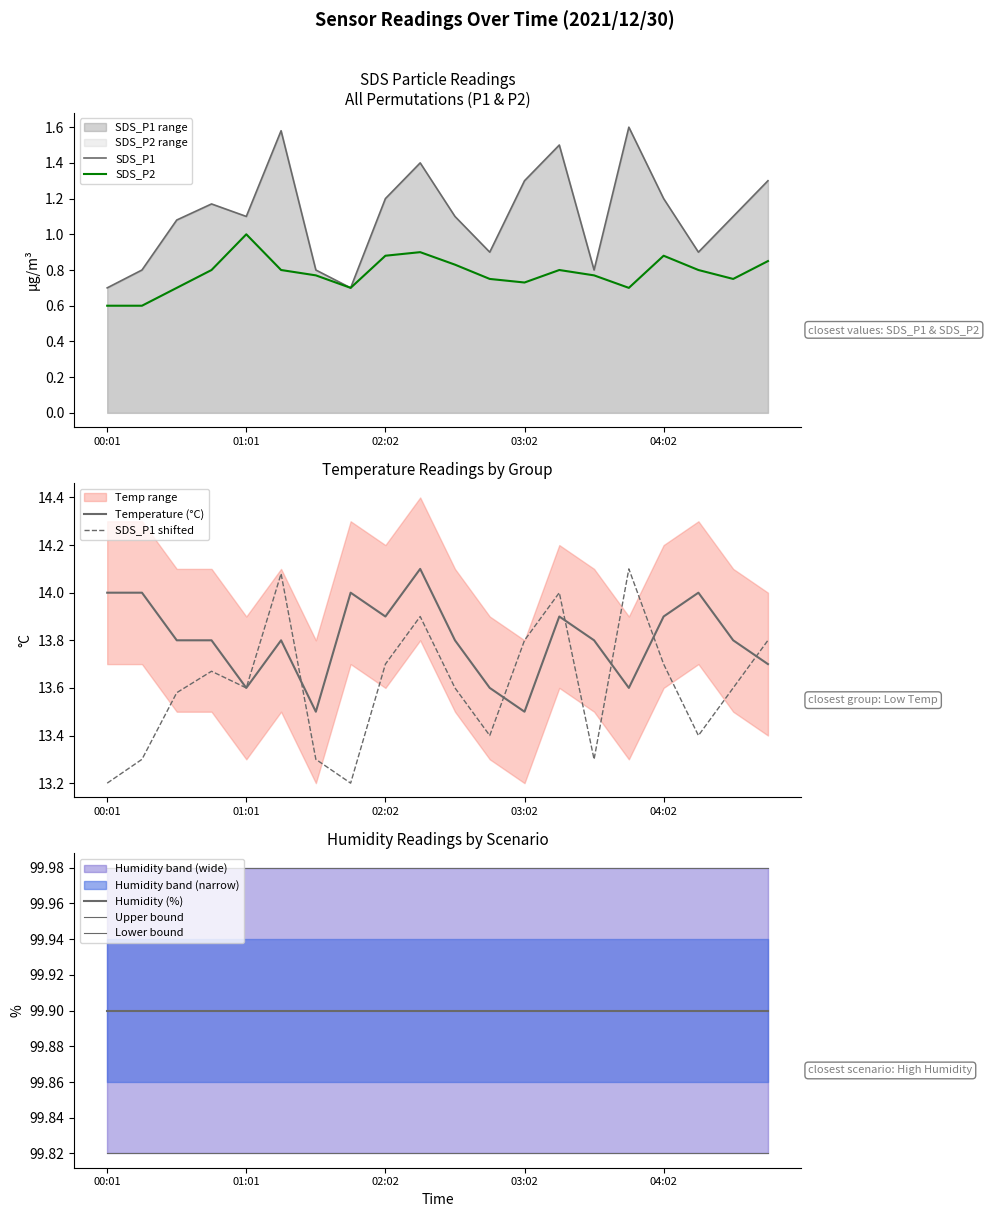

What position from the right is 01:32?

14